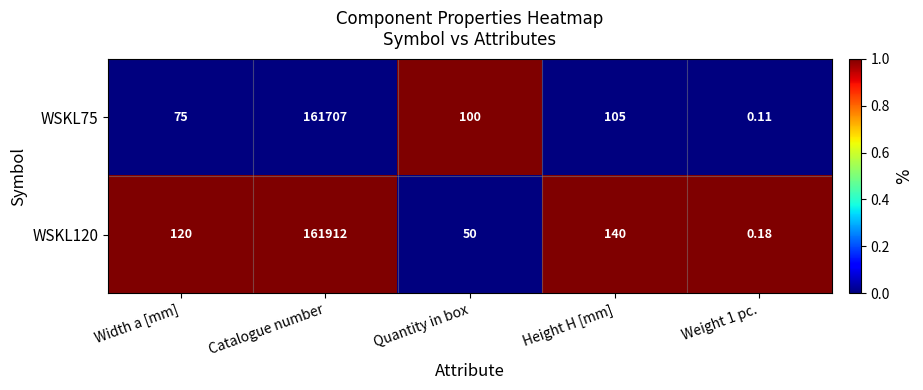

Which category has the highest value in the WSKL120 series?

Catalogue number